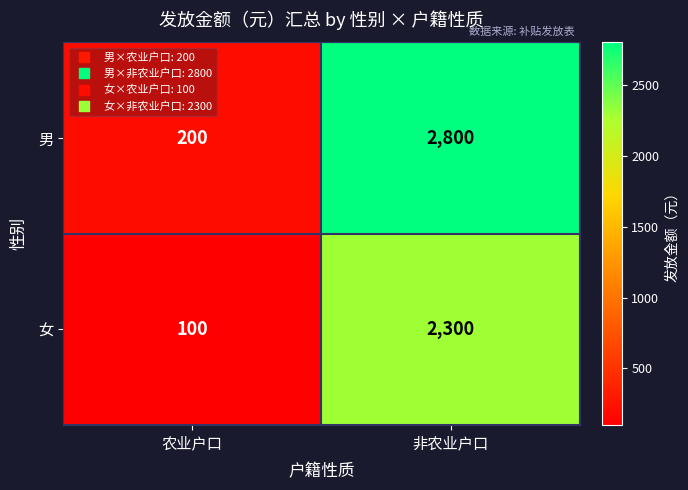

Which label corresponds to the smallest value in the chart?

农业户口